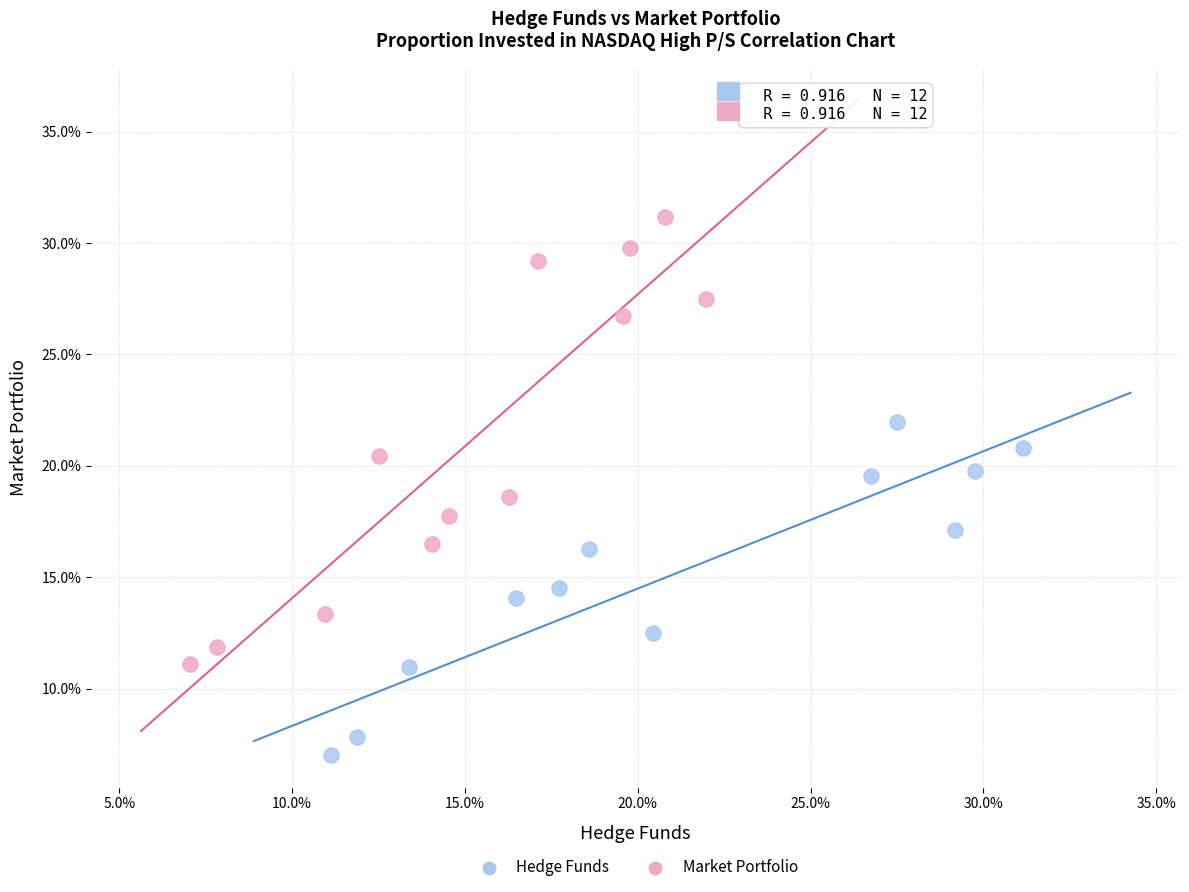

Which series reaches the minimum Y coordinate?

Hedge Funds